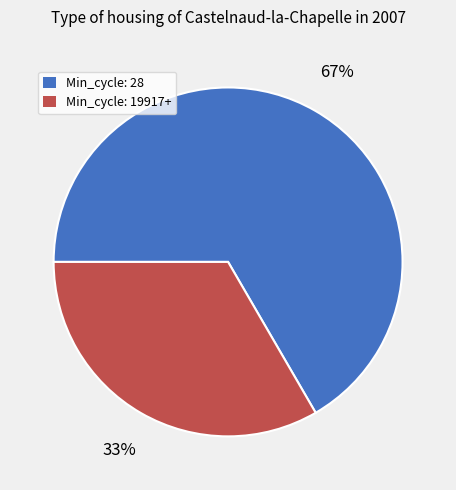

The Min_cycle: 28 slice represents 75% of the pie. True or false?

False